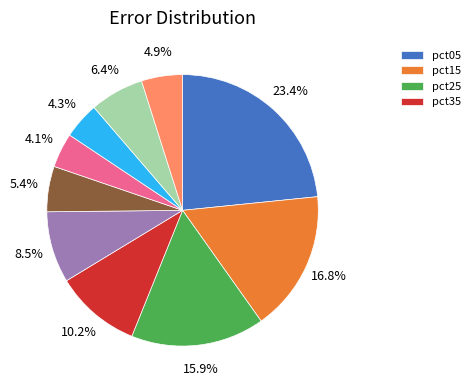

Does any single category account for the majority?

No